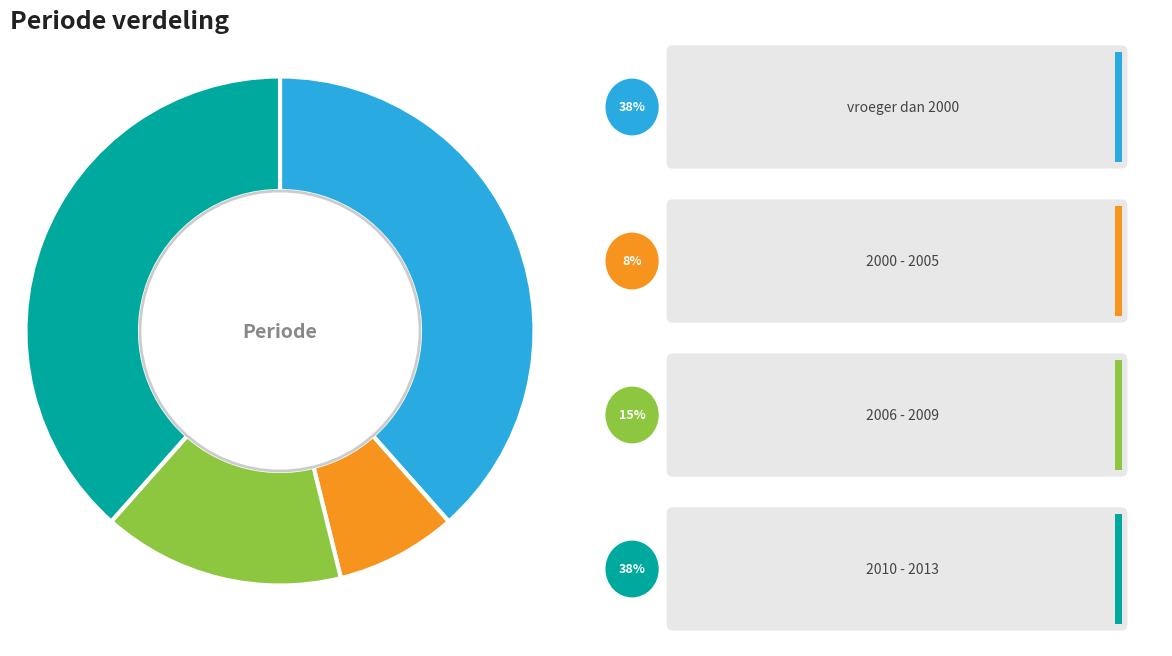

Does any single category account for the majority?

No